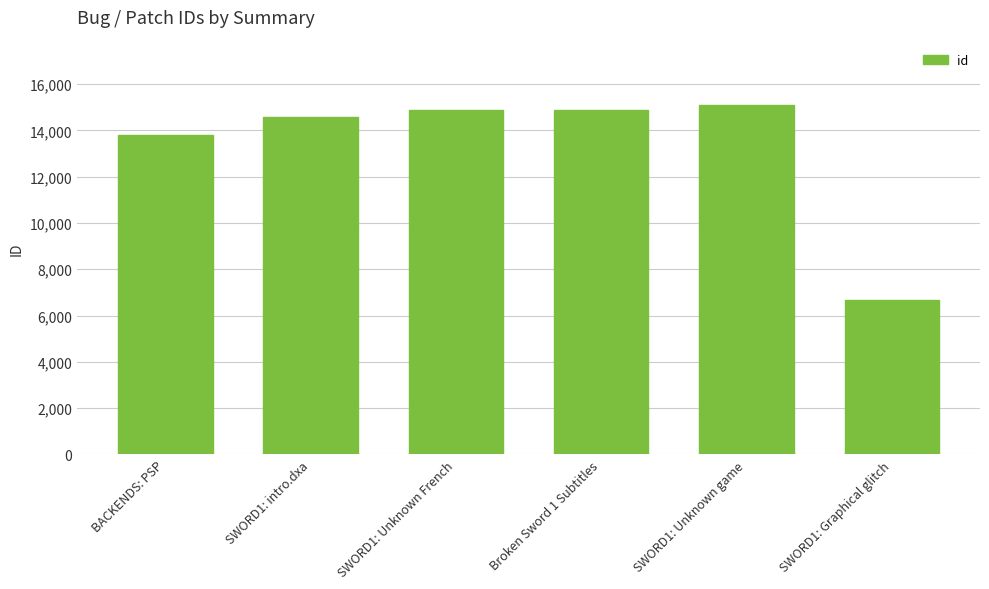

What is the value of the 3rd bar from the left?

14865